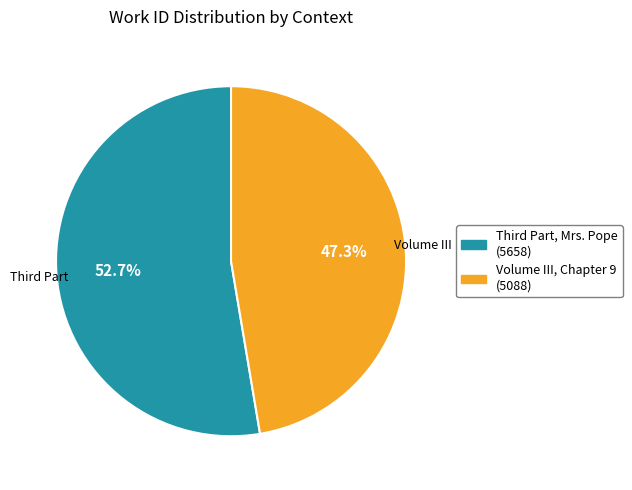

Is Volume III, Chapter 9 the majority of the pie?

No